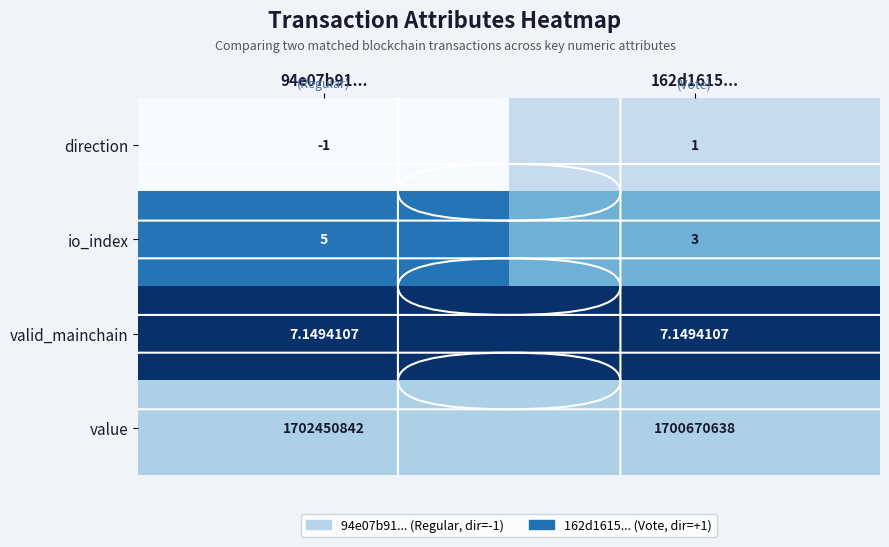

Which category has the highest value across all series?

94e07b91...